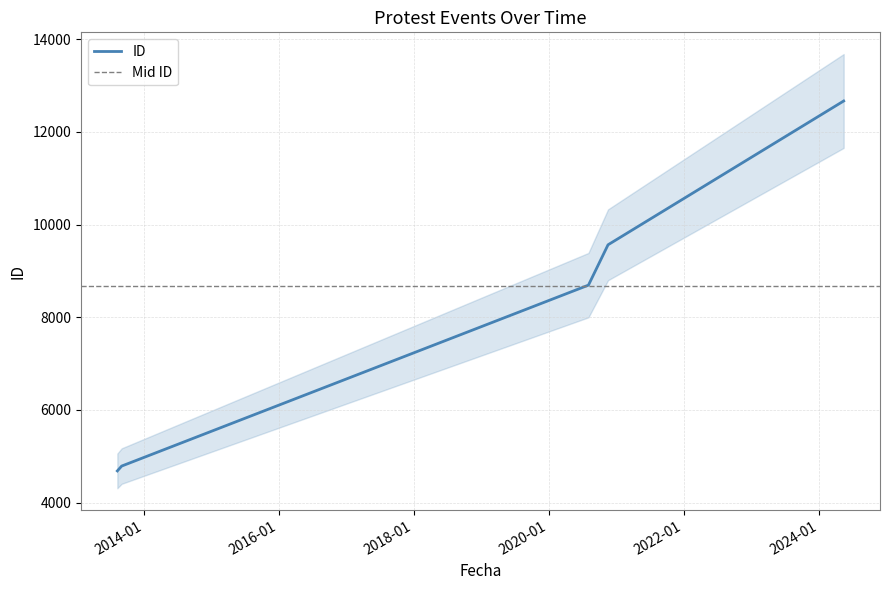

True or false: there are more than 0 points higher than both neighbors.

False